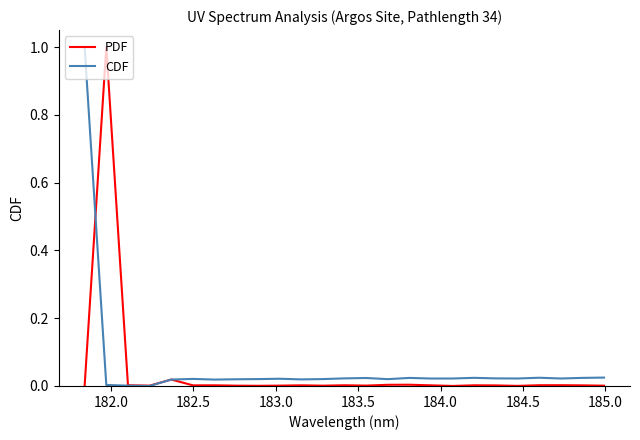

What is the greatest value displayed?

1.0